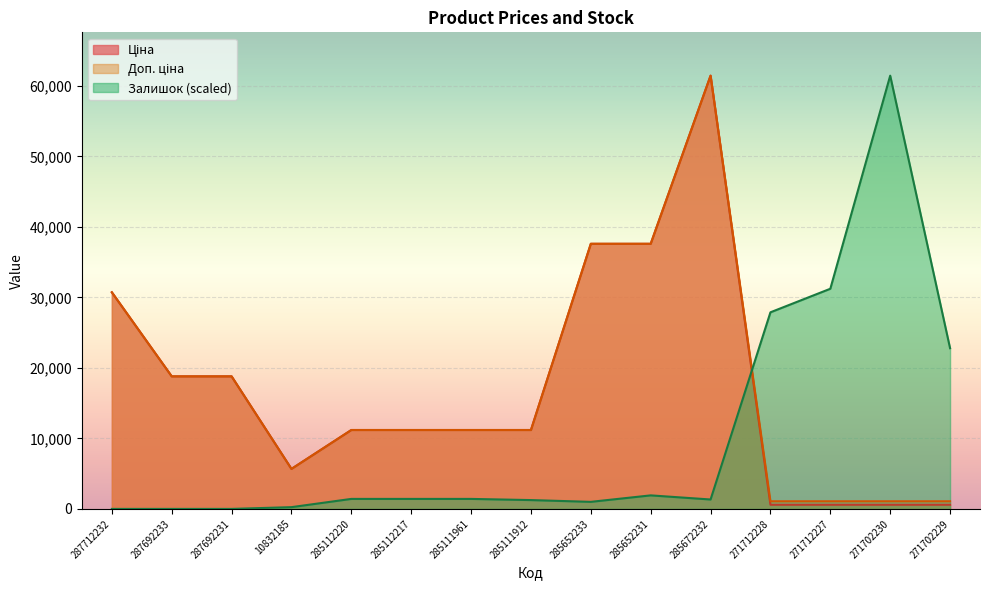

Reading left to right, transcribe all the data shown in this chart.

Ціна: 287712232=30717.1	287692233=18796.8	287692231=18796.8	10832185=5673.8	285112220=11188.2	285112217=11188.2	285111961=11188.2	285111912=11188.2	285652233=37593.6	285652231=37593.6	285672232=61434.3	271712228=589.9	271712227=589.9	271702230=589.9	271702229=589.9
Доп. ціна: 287712232=30717.1	287692233=18796.8	287692231=18796.8	10832185=5673.8	285112220=11188.2	285112217=11188.2	285111961=11188.2	285111912=11188.2	285652233=37593.6	285652231=37593.6	285672232=61434.3	271712228=1081.7	271712227=1081.7	271702230=1081.7	271702229=1081.7
Залишок: 287712232=0.0	287692233=0.0	287692231=0.0	10832185=250.4	285112220=1419.0	285112217=1419.0	285111961=1419.0	285111912=1252.1	285652233=1001.6	285652231=1919.8	285672232=1335.5	271712228=27879.1	271712227=31218.0	271702230=61434.3	271702229=22787.4